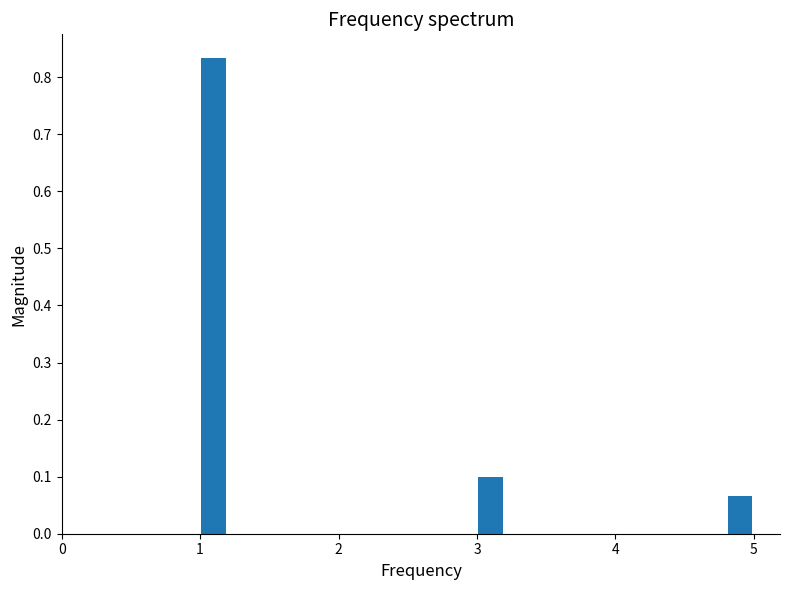

Around what value on the x-axis is the tallest bar? Give the approximate position of its centre, as read against the axis.

1.1